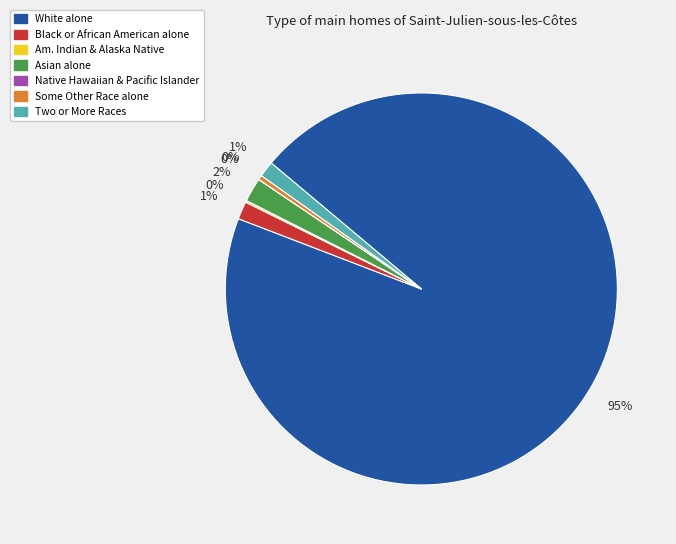

Between Some Other Race alone and Black or African American alone, which is larger?

Black or African American alone